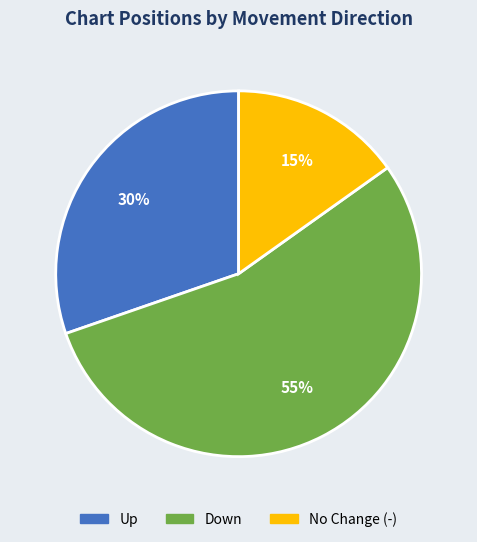

Is there a majority slice in this chart?

Yes